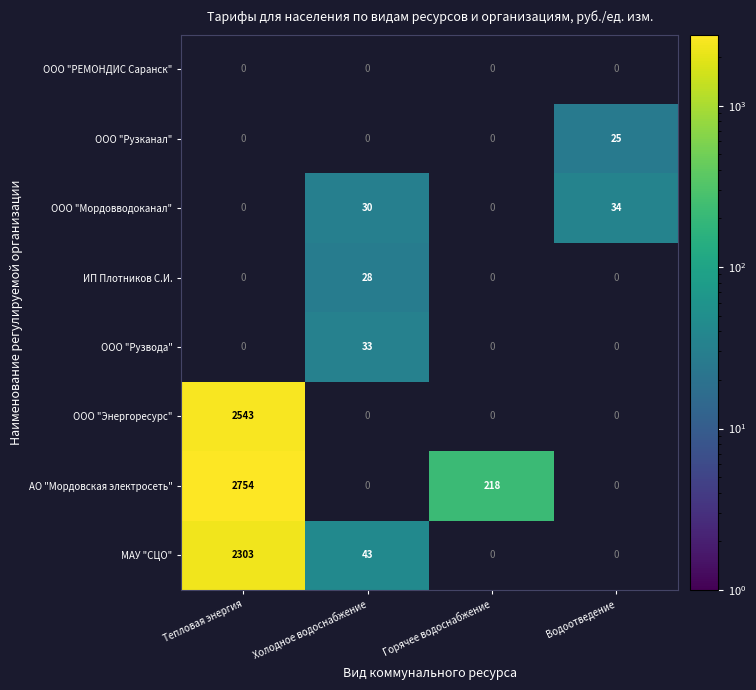

What is the minimum value shown in the chart?

25.1